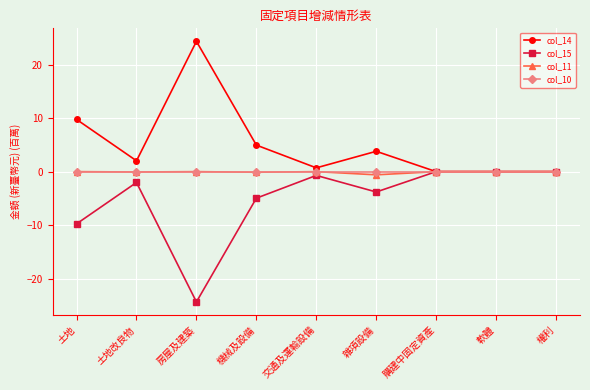

How many data points does each series have?

9